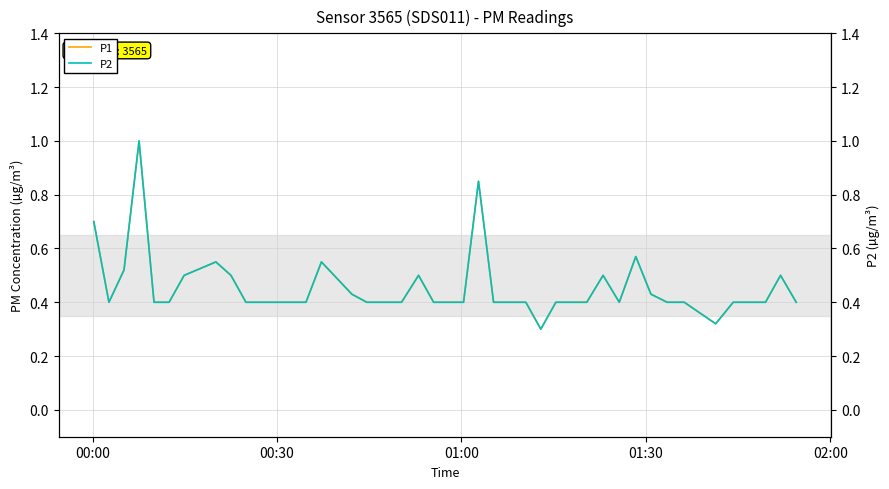

Is this an area chart (filled region under the line)?

No